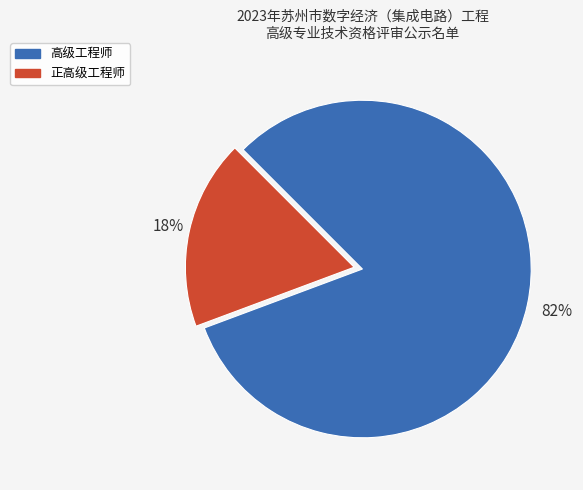

To the nearest percent, what is the difference between the largest and smallest slice percentages?

64%